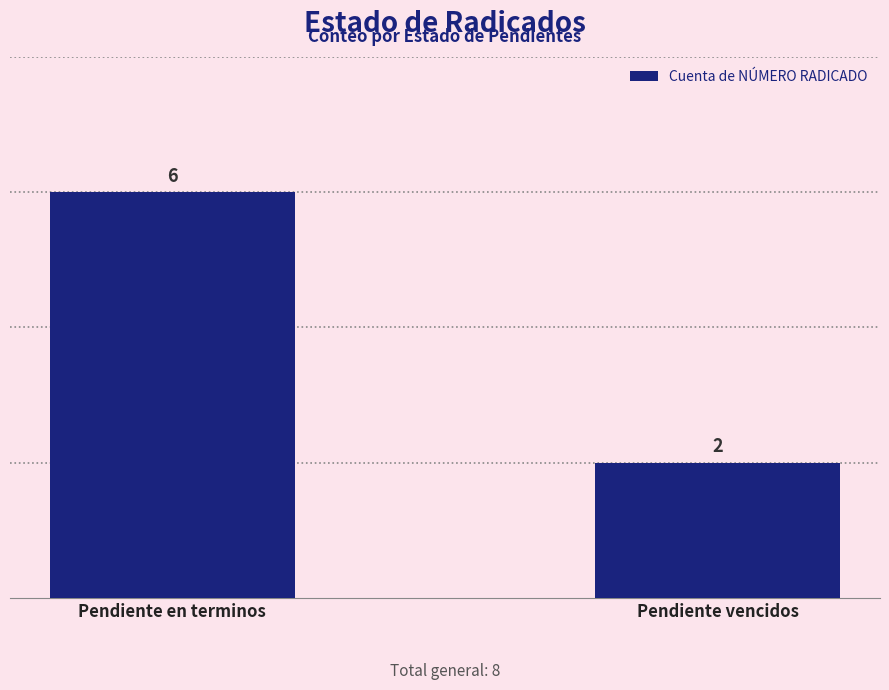

Reading left to right, extract all data points from this chart.

Pendiente en terminos=6	Pendiente vencidos=2